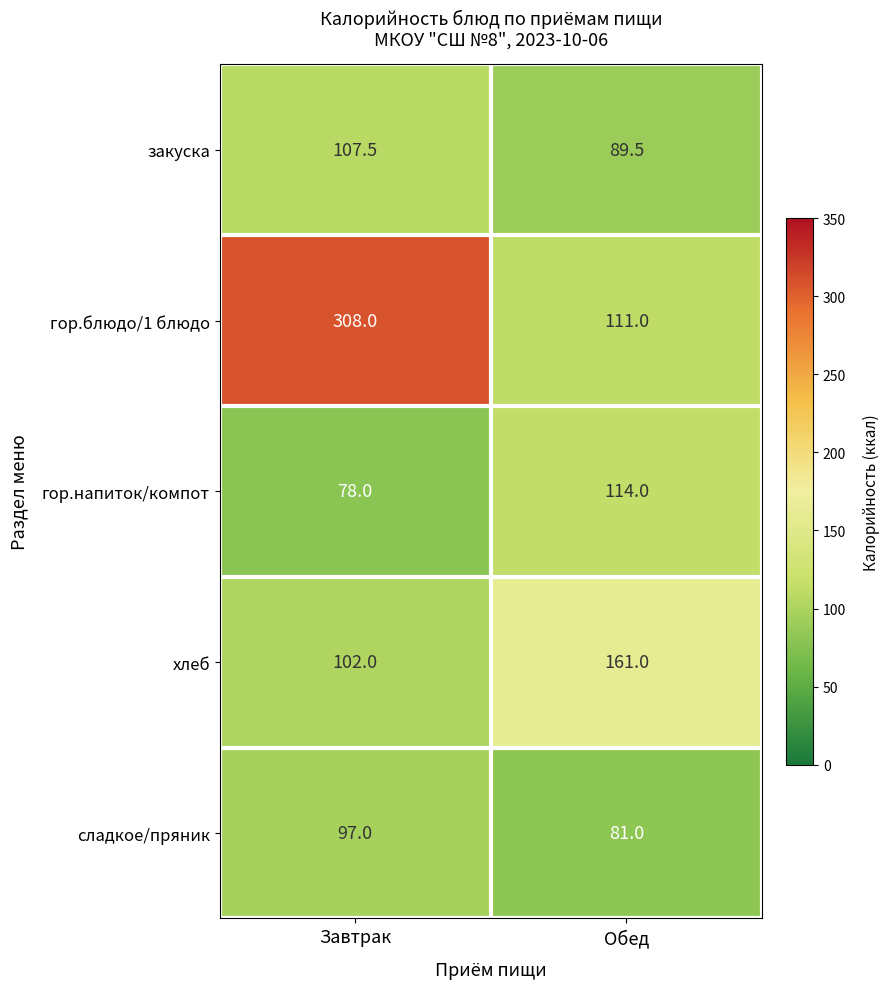

What is the spread (max minus min) of values at Обед?

80.0